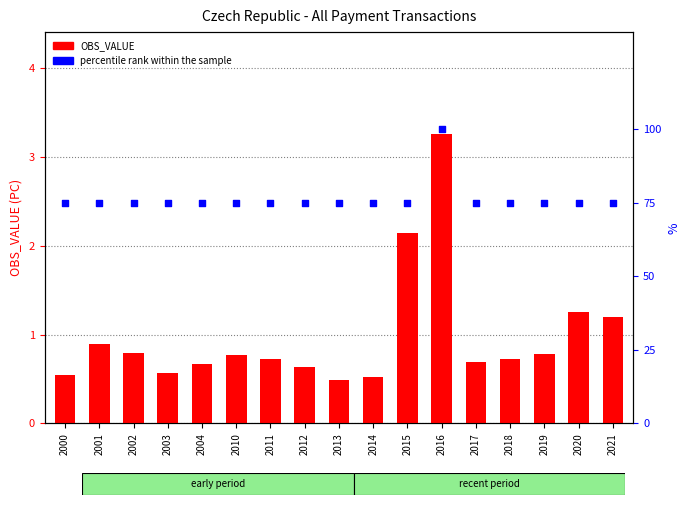

At how many categories does at least one series exceed 97?

1